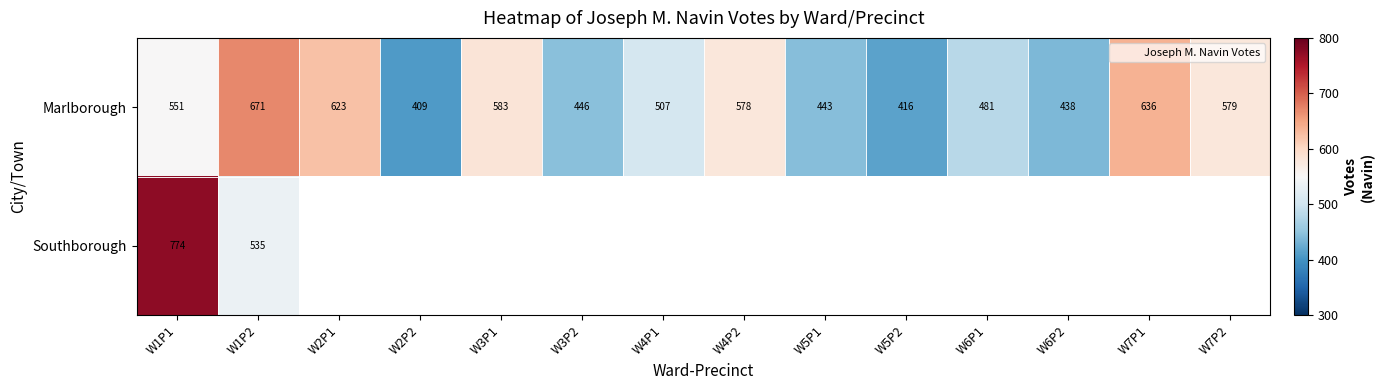

Which category has the highest value in the Southborough series?

W1P1